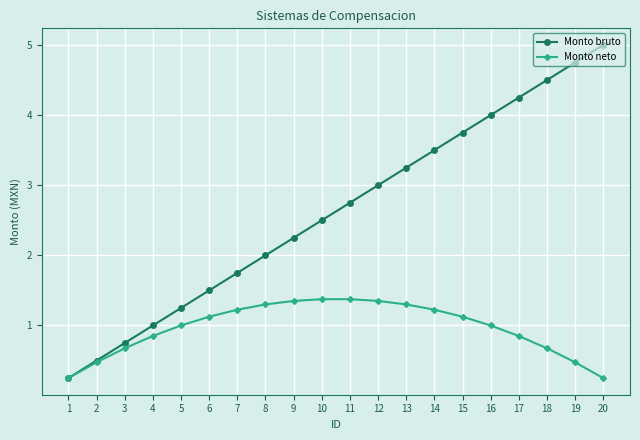

Which series has the widest spread of values?

Monto bruto